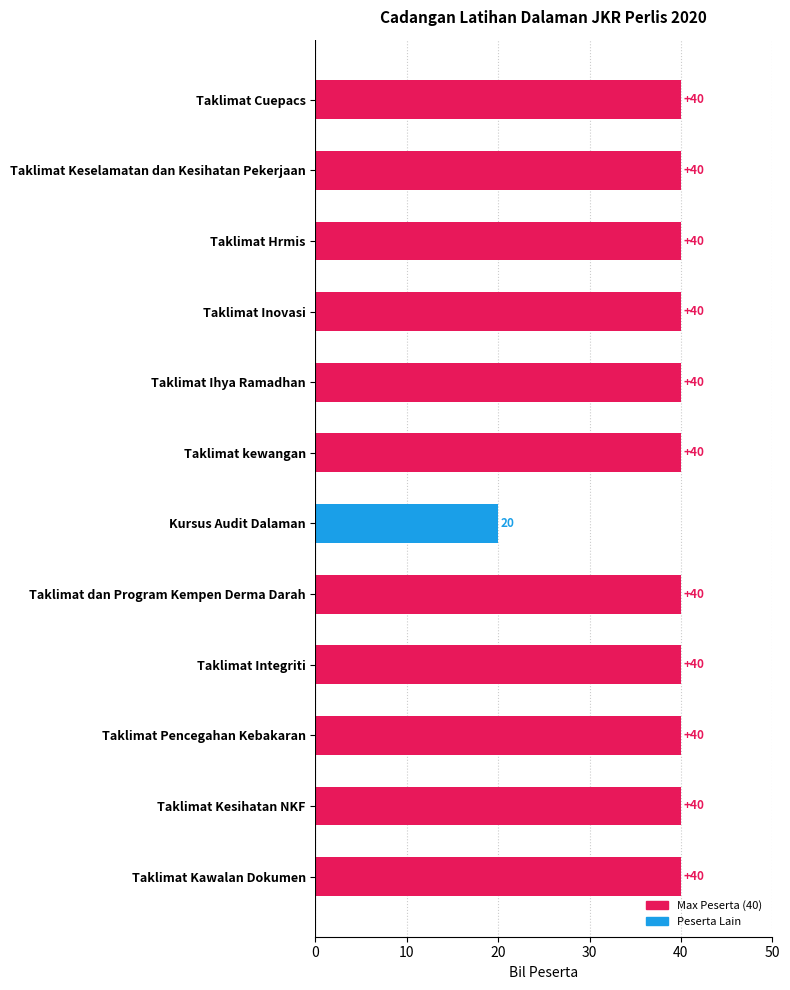

Reading bottom to top, extract all data points from this chart.

40	40	40	40	40	20	40	40	40	40	40	40